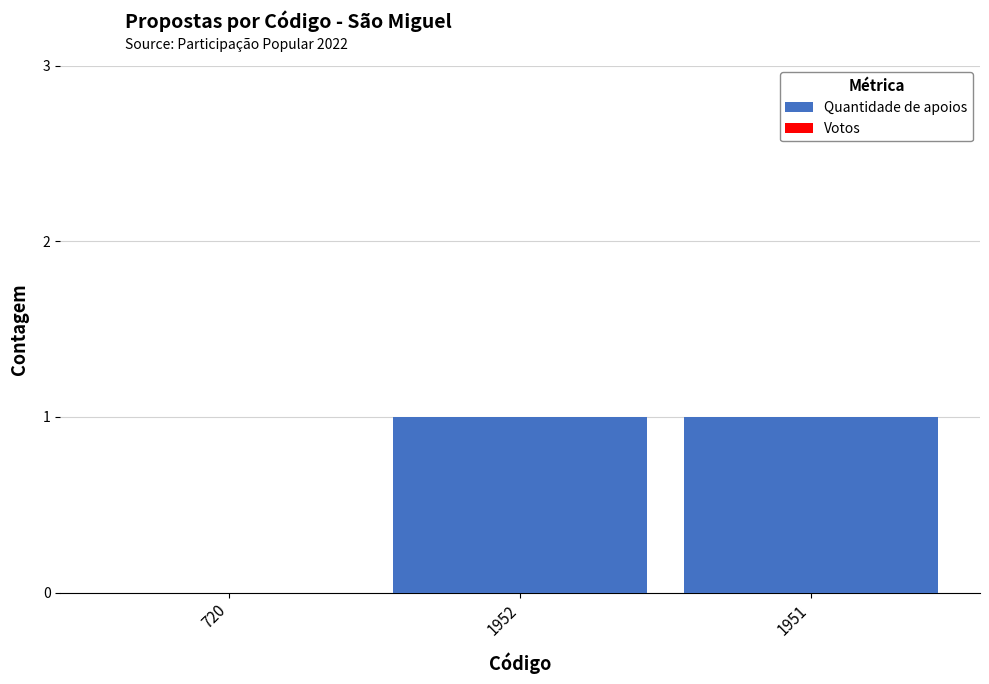

Is it true that the value at 1951 is 2?

False